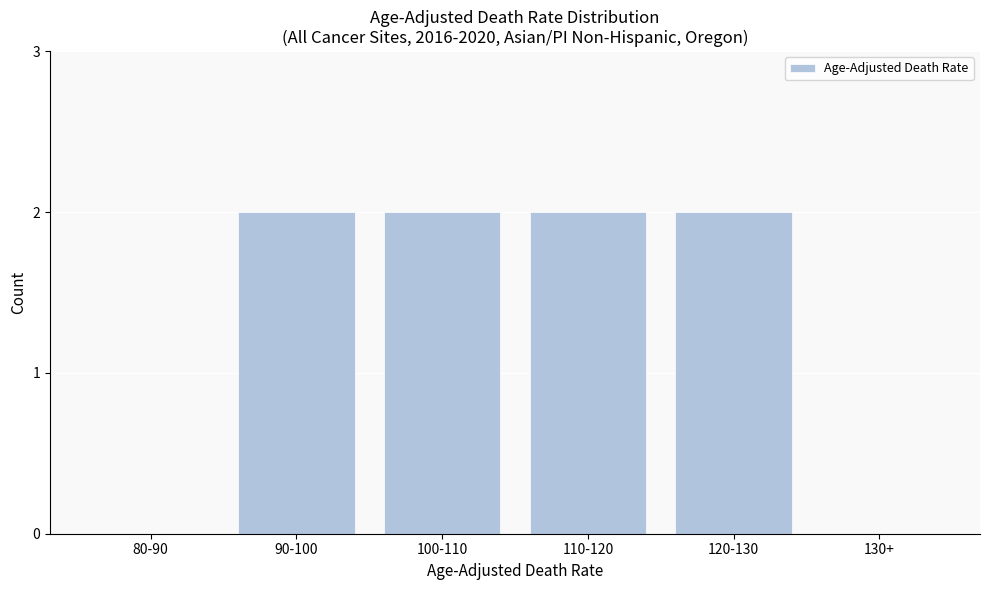

Reading left to right, transcribe all the data shown in this chart.

80-90=0	90-100=2	100-110=2	110-120=2	120-130=2	130+=0